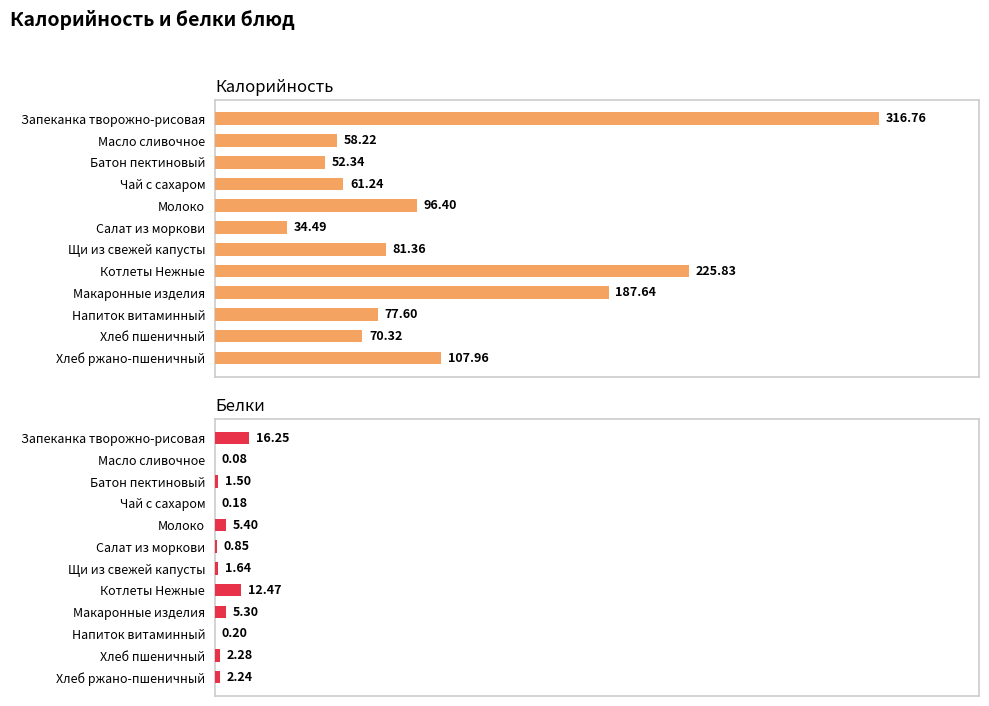

Which series has the widest spread of values?

Калорийность